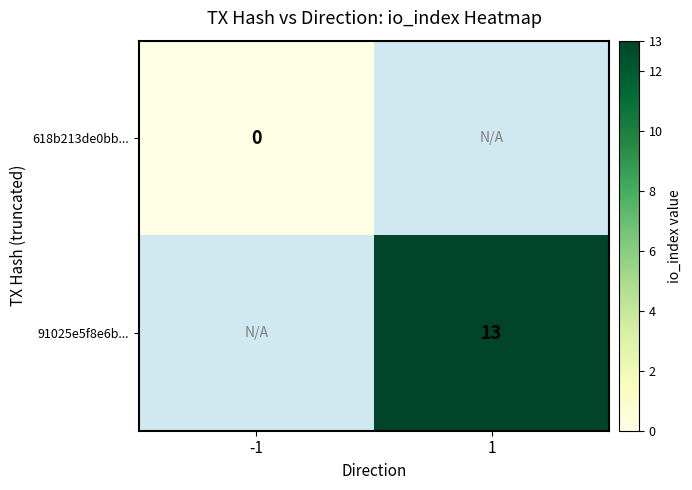

Is it true that 91025e5f8e6b... equals 13 at 1?

True